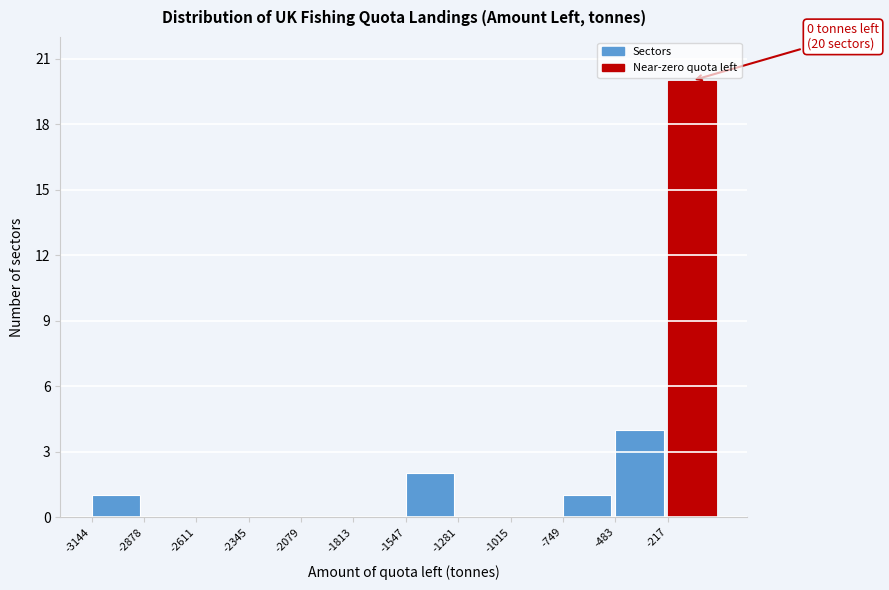

Over which range of the x-axis is the bar tallest?

-200 to 50